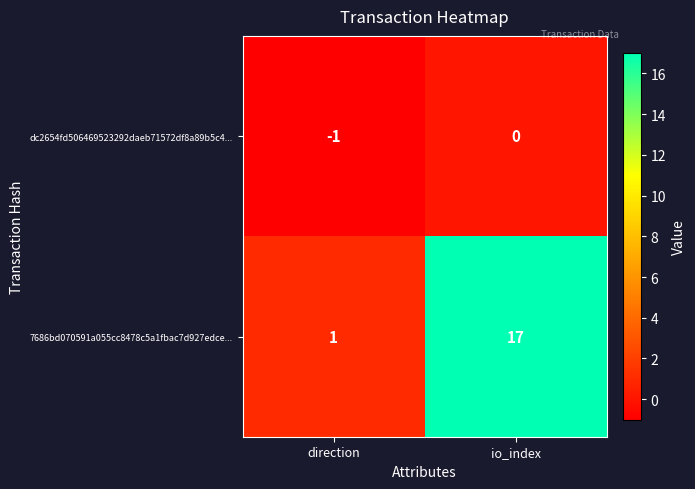

The dc2654fd506469523292daeb71572df8a89b5c4... series shows 0 at io_index. True or false?

True